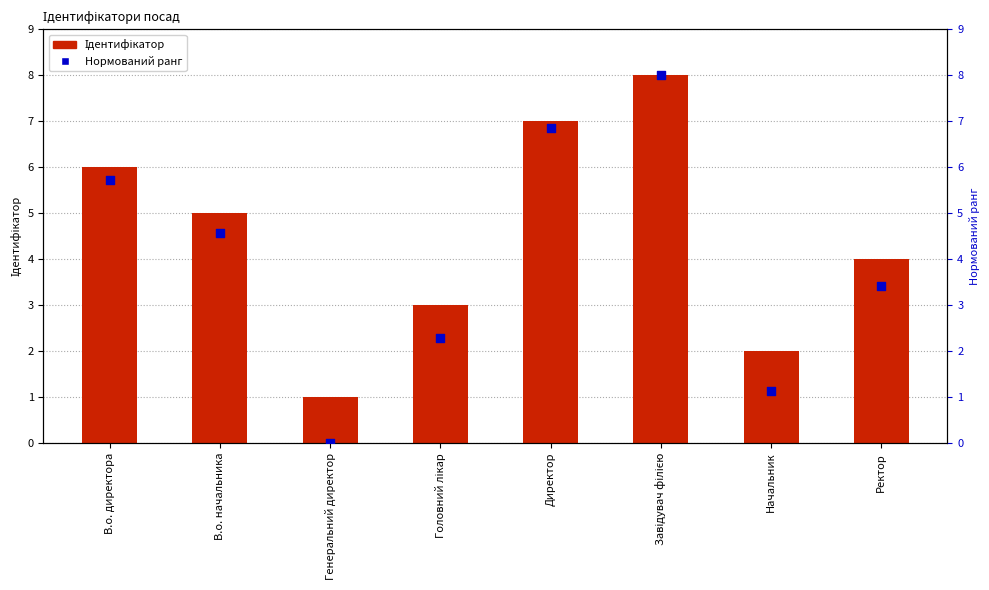

Which series has the largest total across all categories?

Ідентифікатор